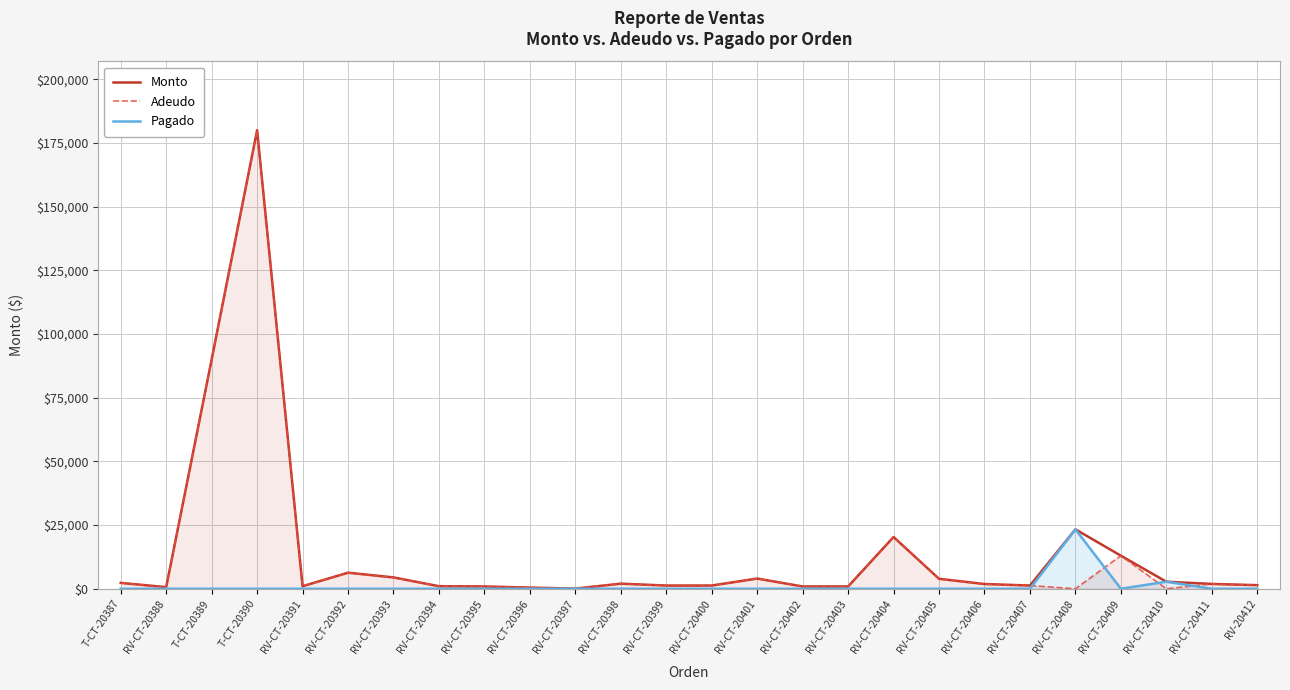

What is the average value of the Adeudo series?

13114